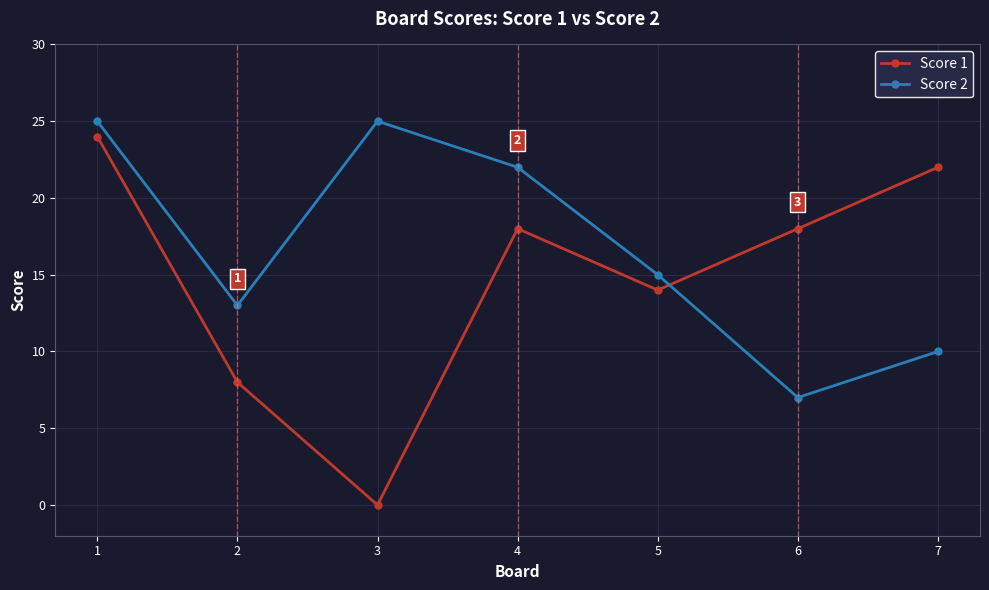

The value of Score 1 at 1 is 24. True or false?

True